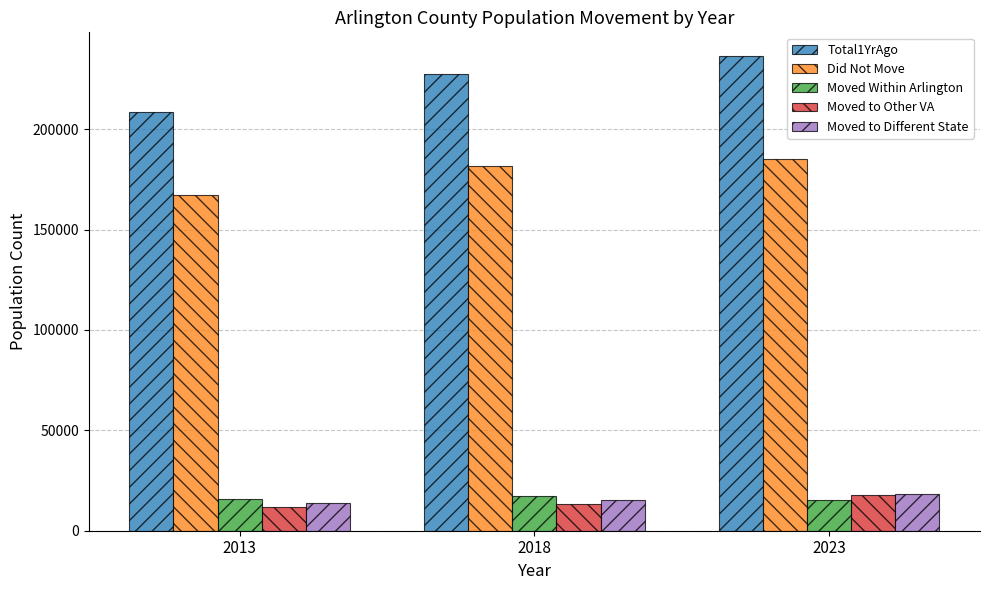

What is the value of the Moved Within Arlington bar at the 2nd from the left?

17435